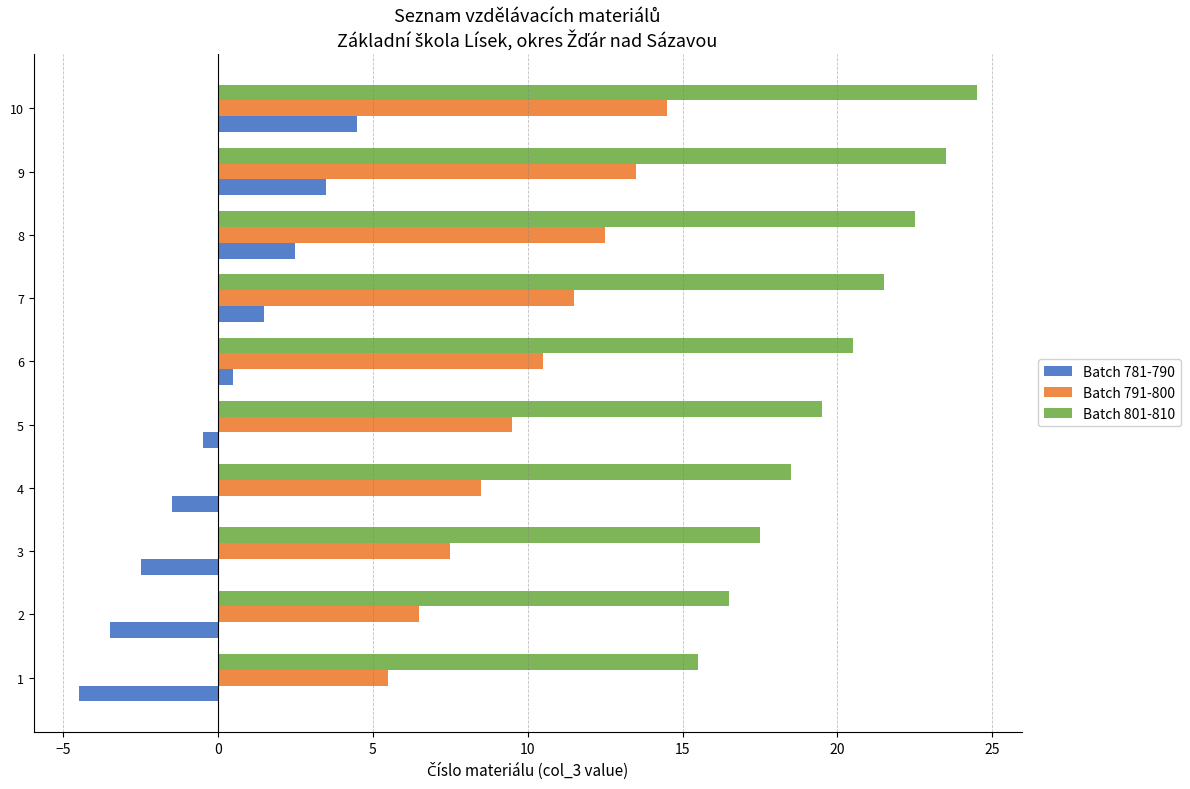

List the series in order of their peak value, lowest first.

Batch 781-790, Batch 791-800, Batch 801-810